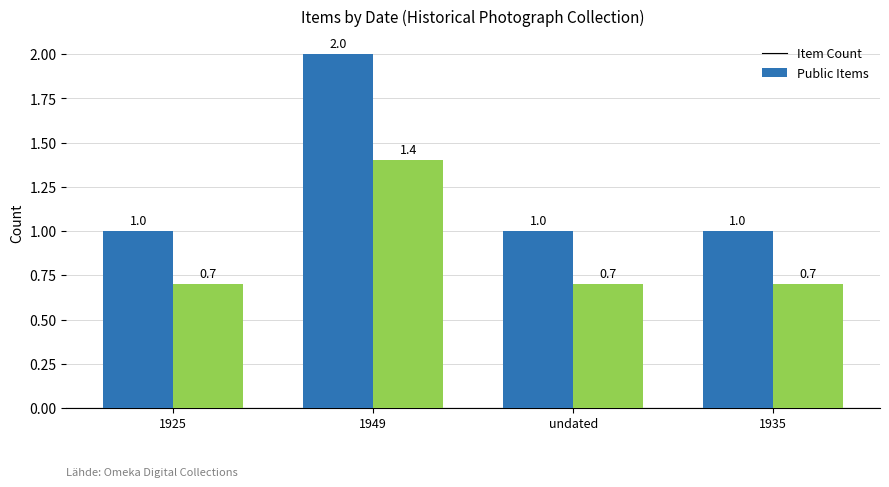

What is the smallest value displayed?

0.7